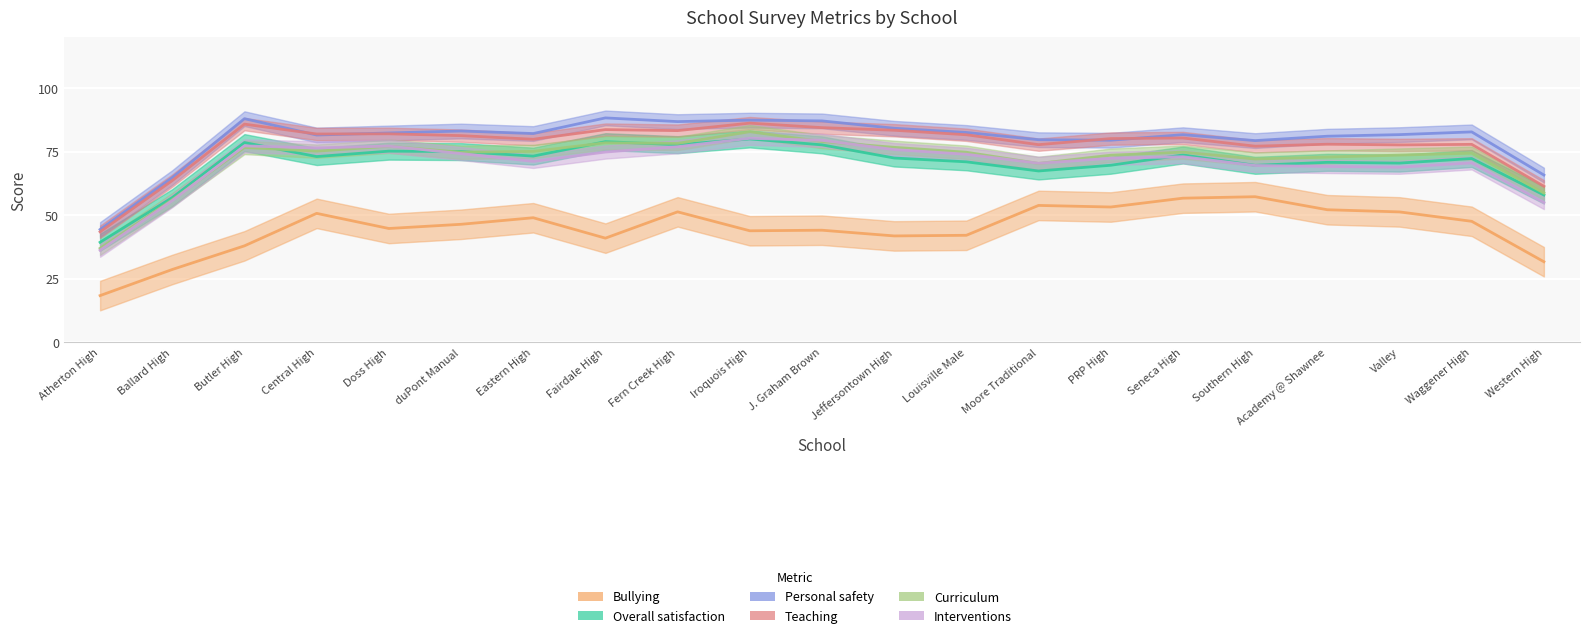

What is the sum of all Bullying values?

981.0